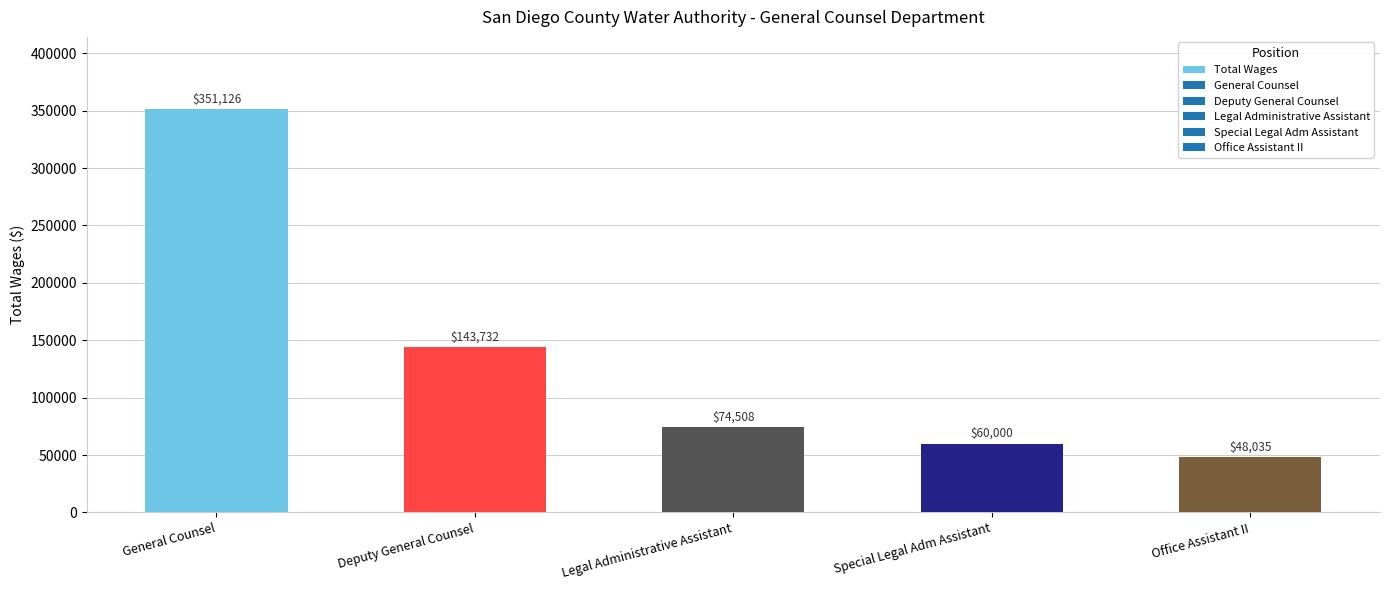

Where does the data first go above 74508?

General Counsel